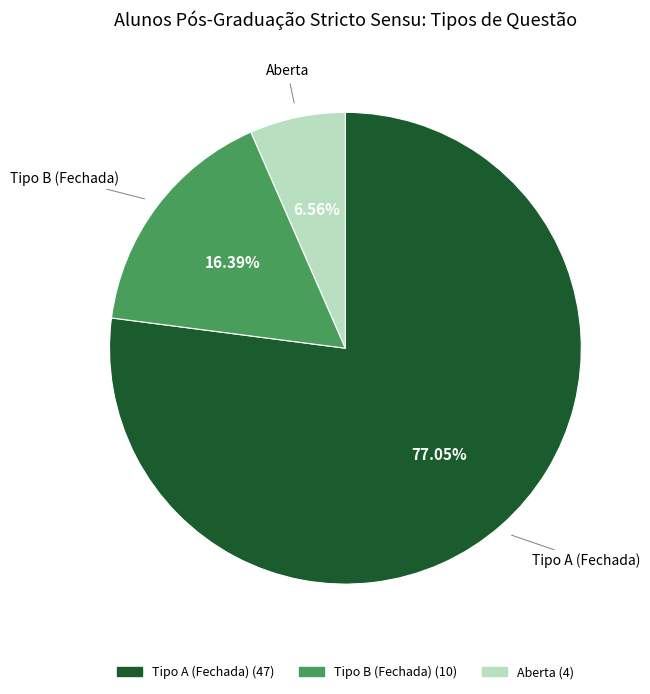

Is there any slice that represents more than half of the pie?

Yes